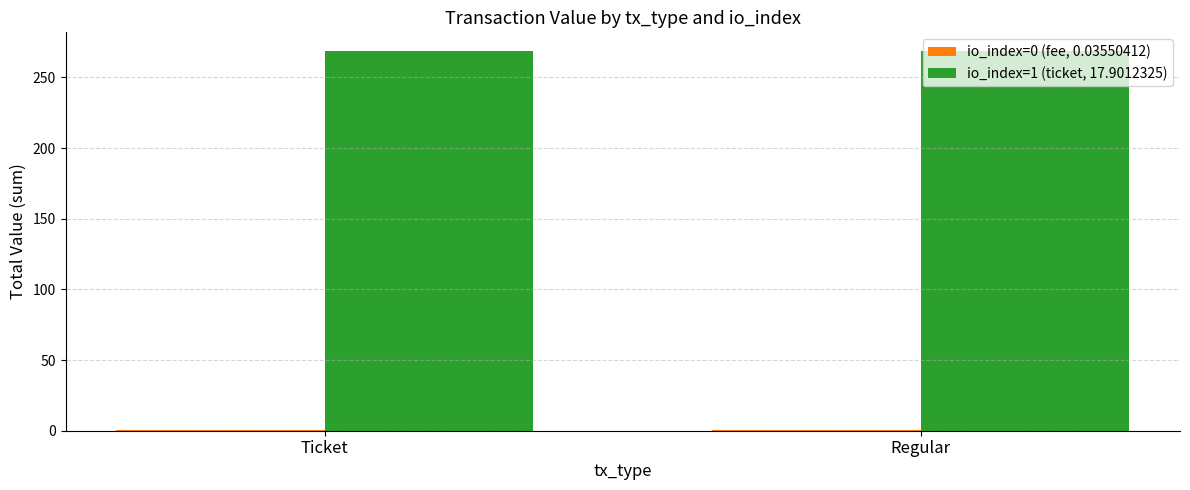

How many categories are shown in the chart?

2